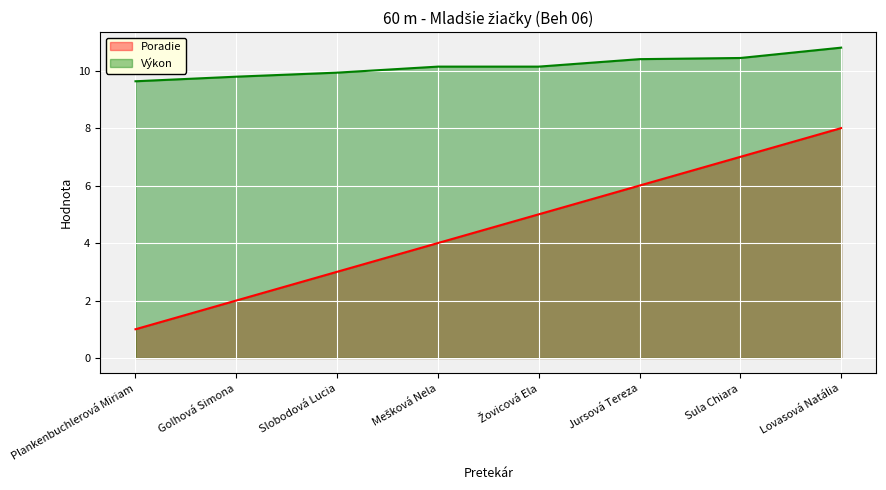

List the labels in order of Výkon value, smallest first.

Plankenbuchlerová Miriam, Golhová Simona, Slobodová Lucia, Mešková Nela, Žovicová Ela, Jursová Tereza, Sula Chiara, Lovasová Natália